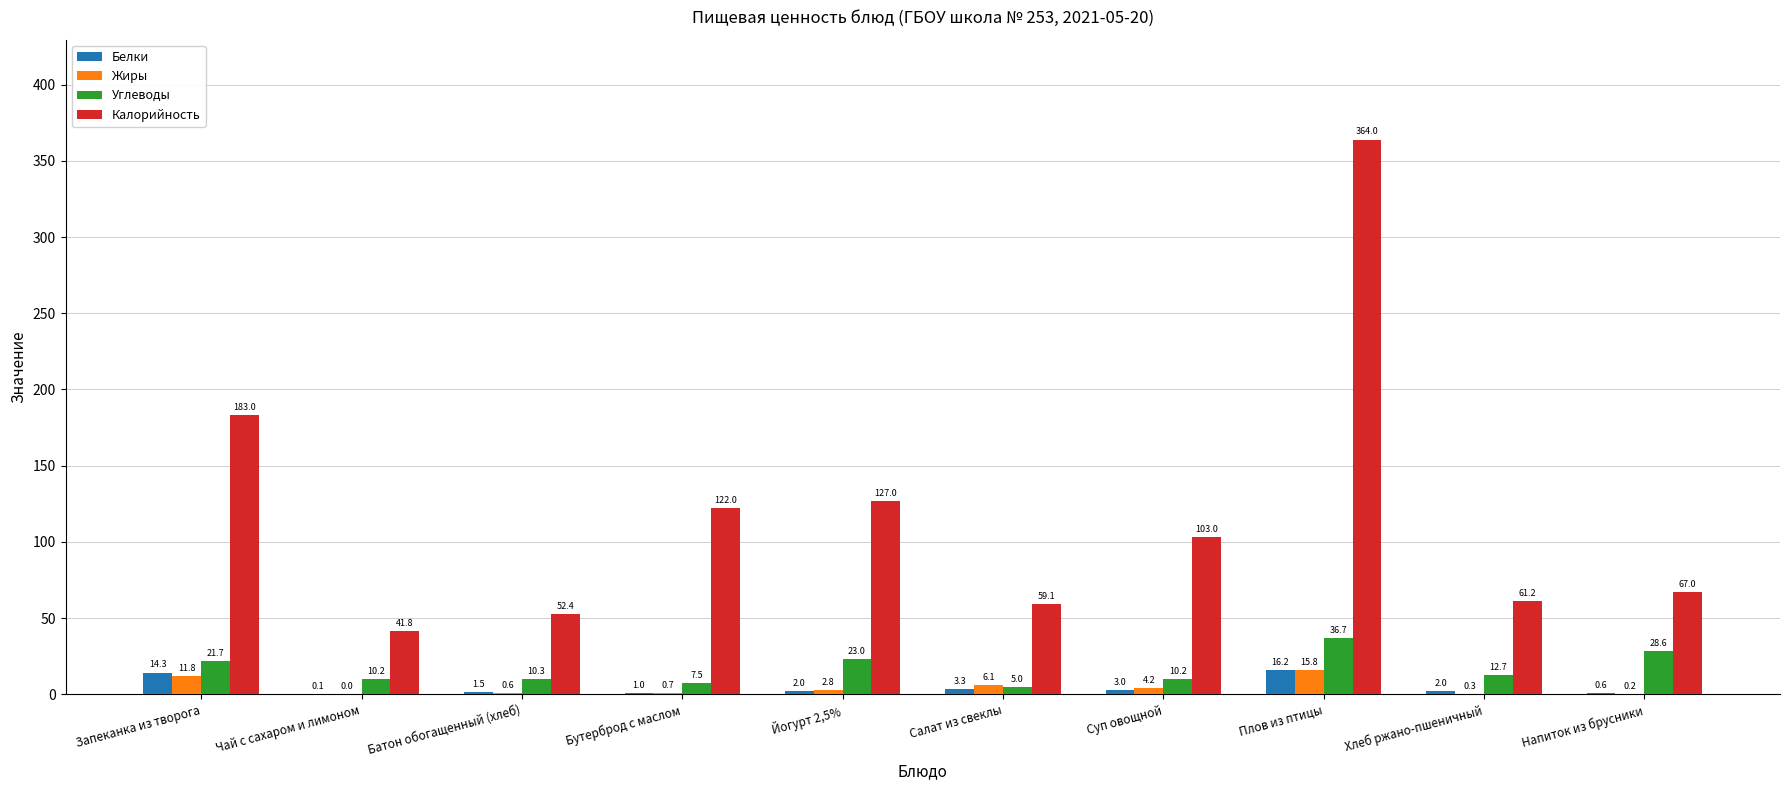

Are the bars grouped side by side (vs. stacked)?

Yes